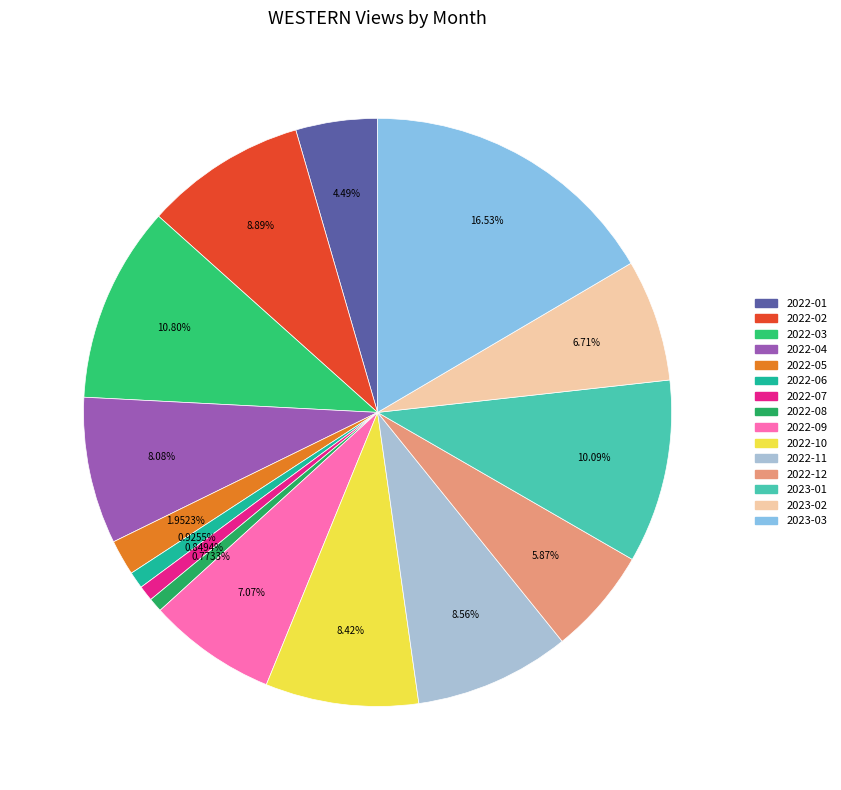

How many segments does this pie chart have?

15